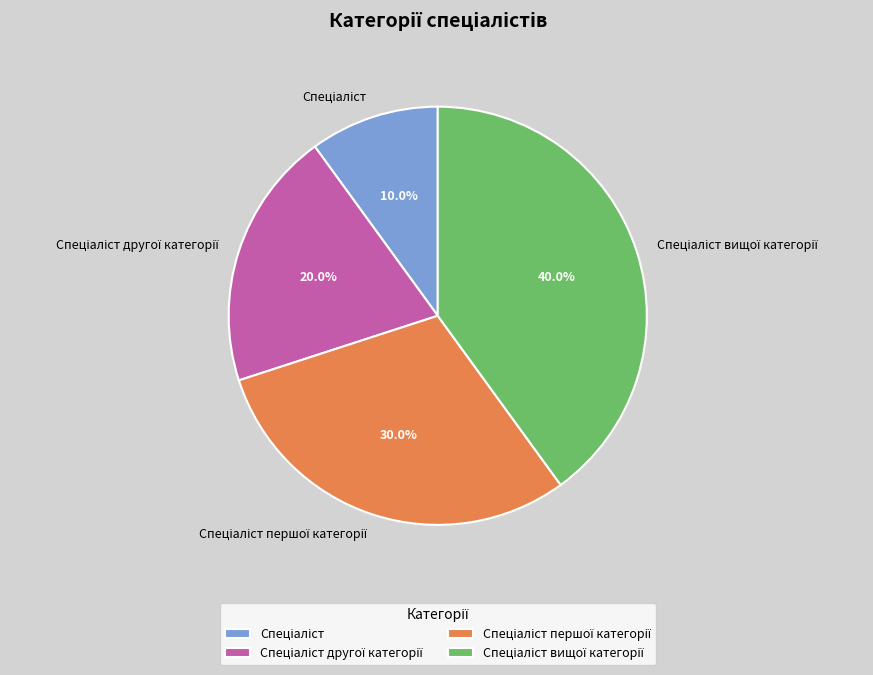

Is there any slice that represents more than half of the pie?

No